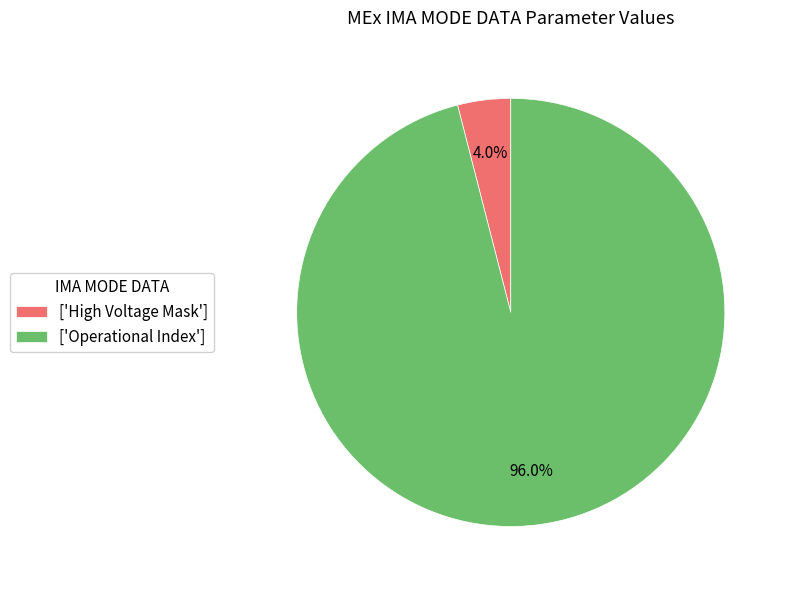

How much of the chart is everything except ['High Voltage Mask']?

96.0%